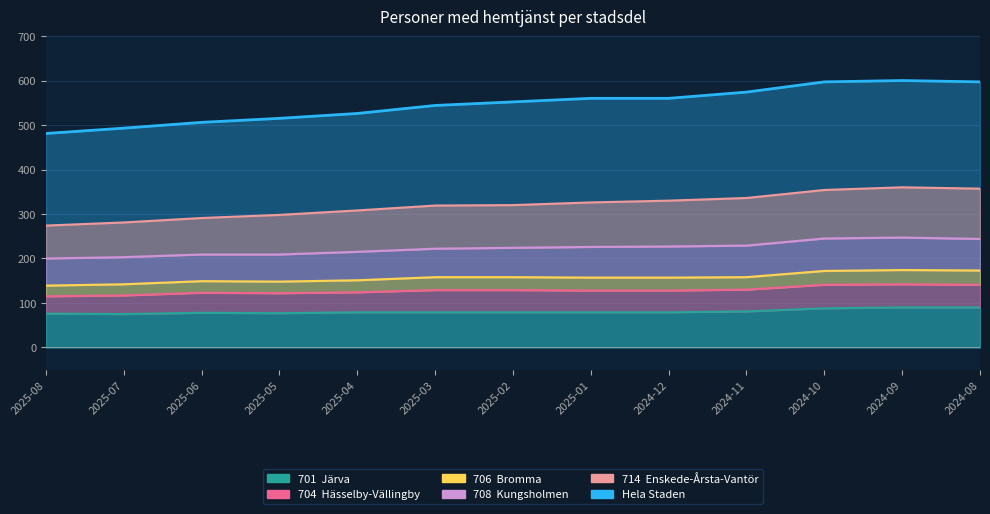

List the labels in order of 706  Bromma value, largest first.

202409, 202408, 202410, 202503, 202502, 202411, 202501, 202412, 202504, 202506, 202505, 202507, 202508